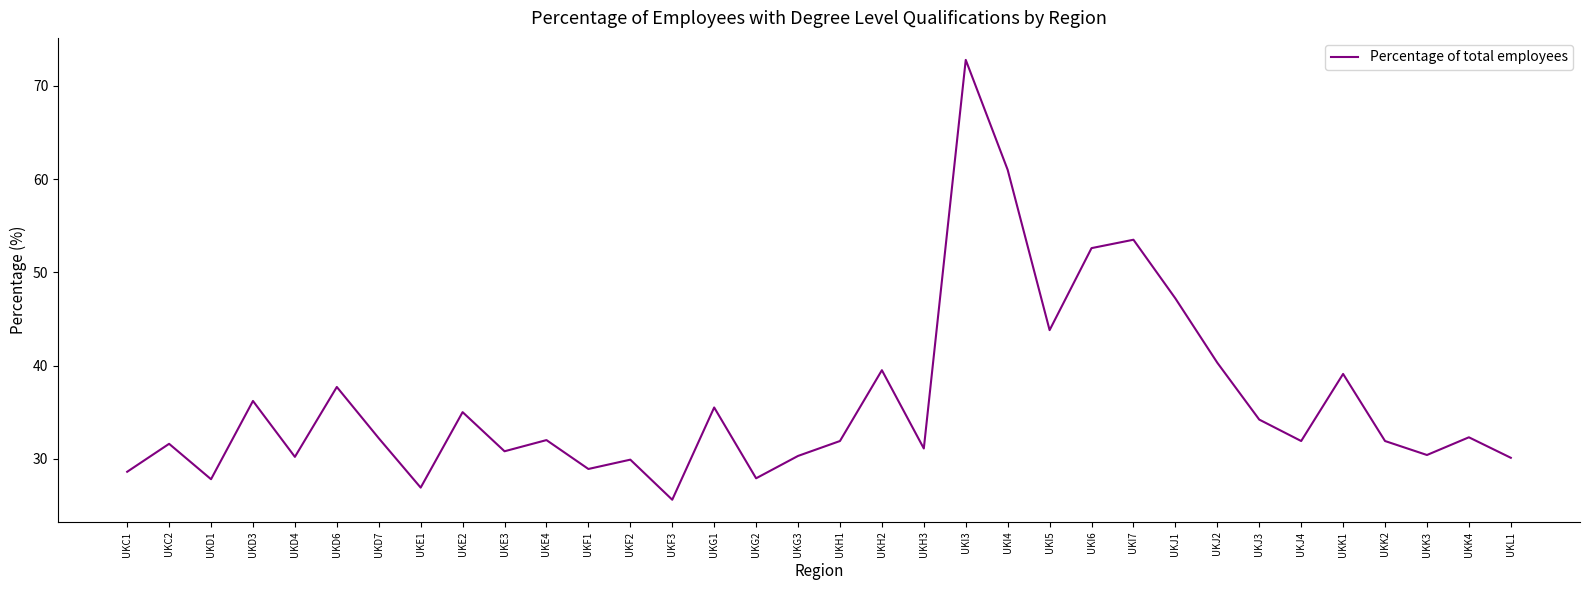

Is it true that the value at UKD6 is 37.7?

True